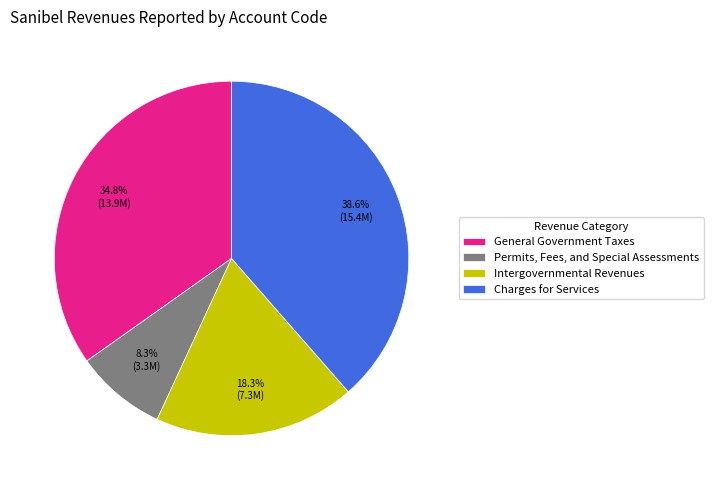

Count the number of slices in the pie.

4